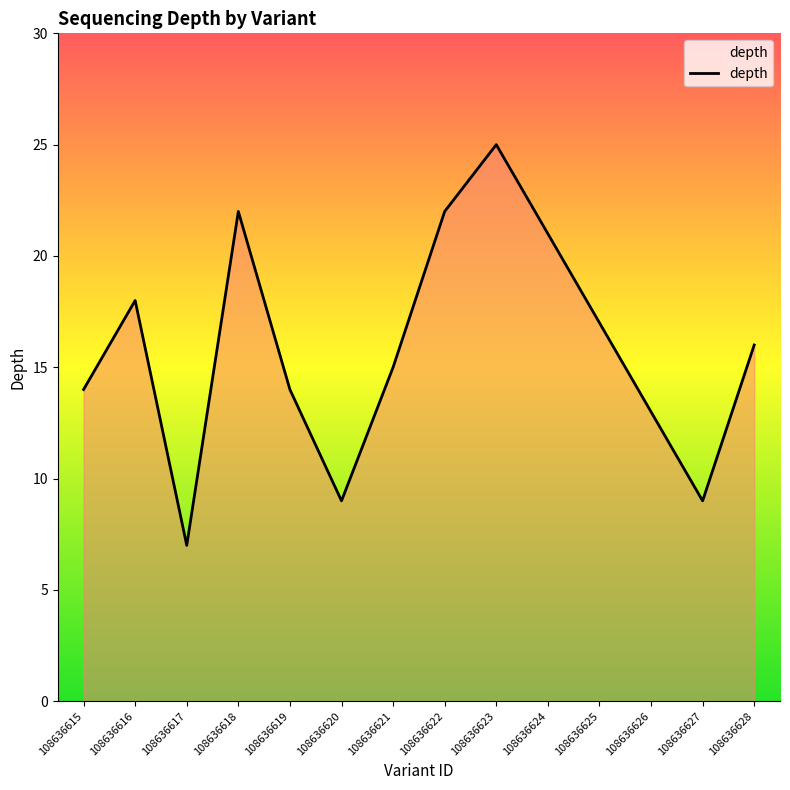

Reading left to right, transcribe all the data shown in this chart.

14	18	7	22	14	9	15	22	25	21	17	13	9	16